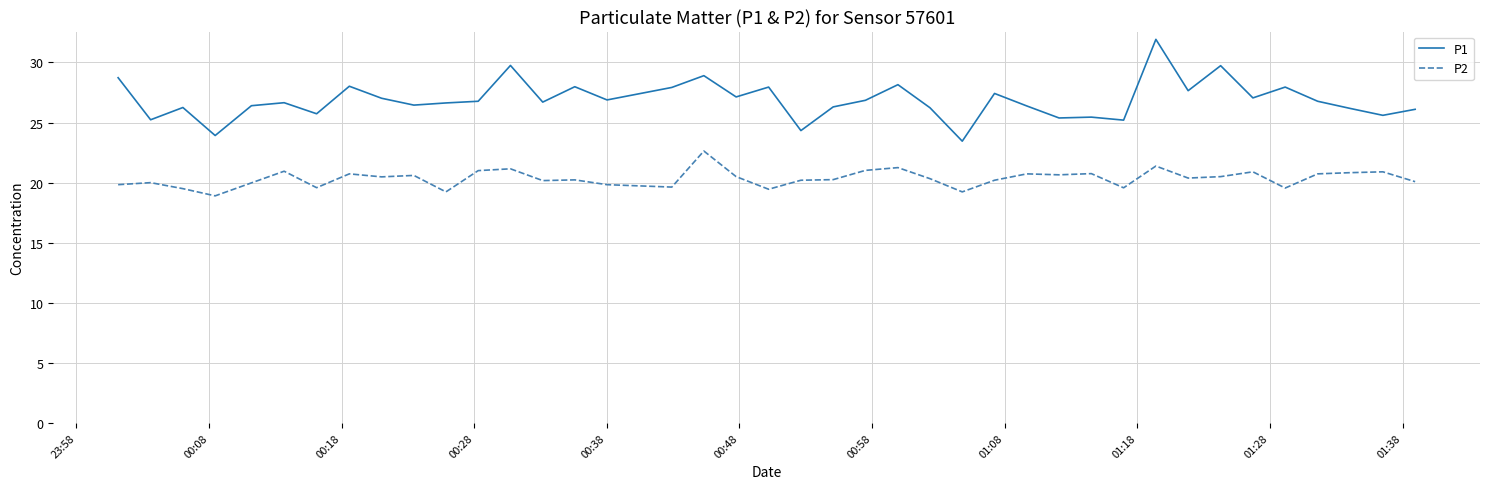

Which series has the largest total across all categories?

P1